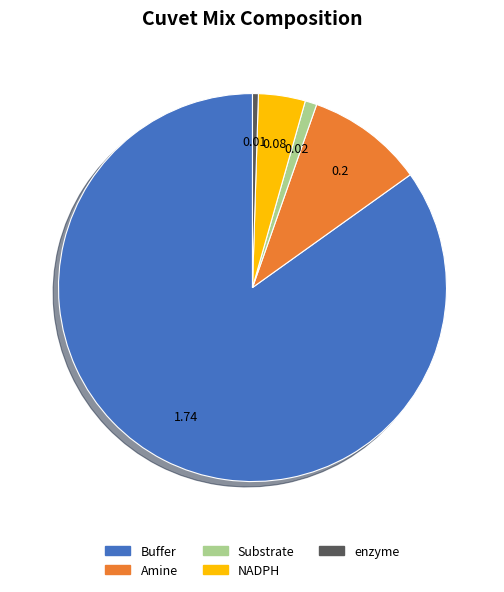

Which slice represents more than half of the pie?

Buffer